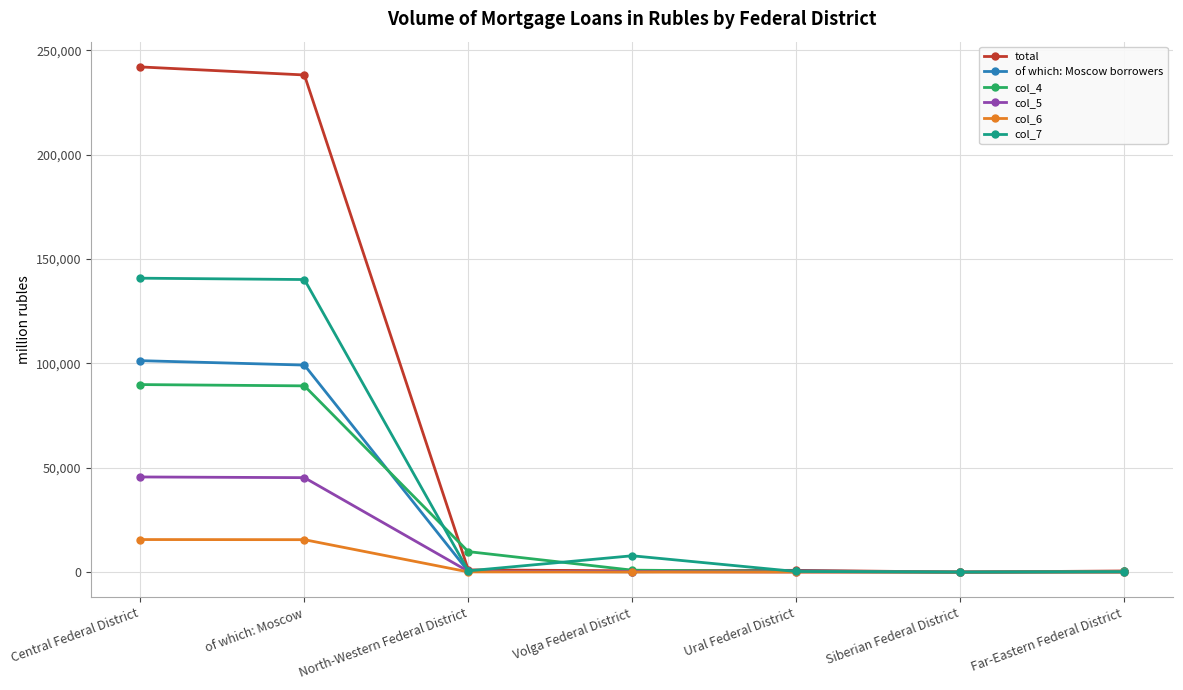

What is the value of the of which: Moscow borrowers point at the 5th from the left?

589